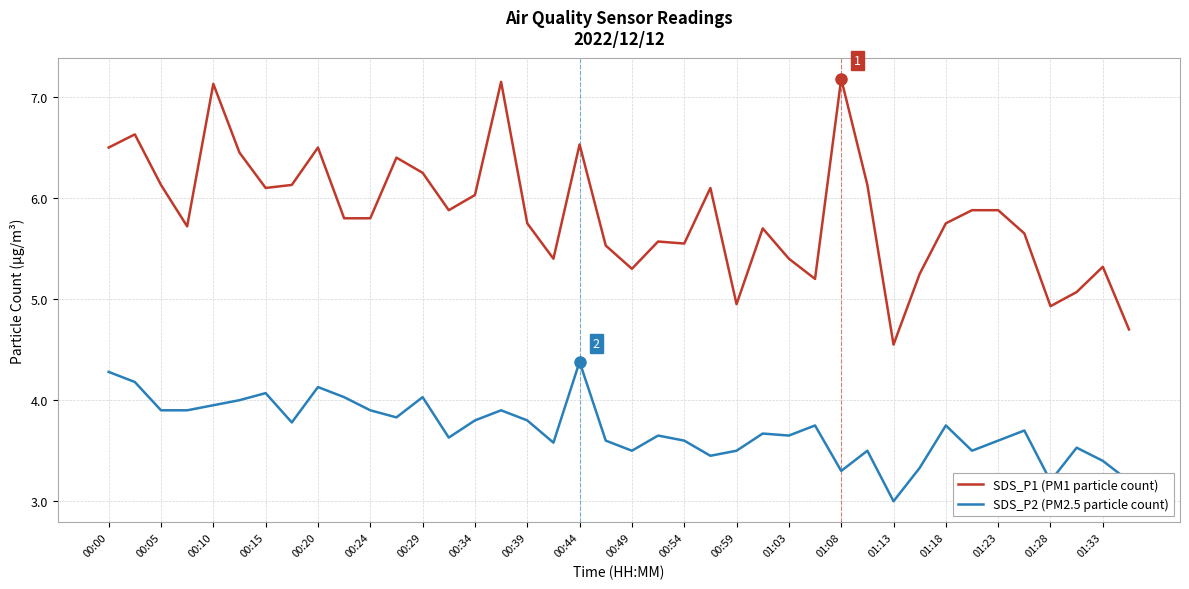

What is the difference between the maximum and minimum values in the SDS_P2 (PM2.5 particle count) series?

1.4